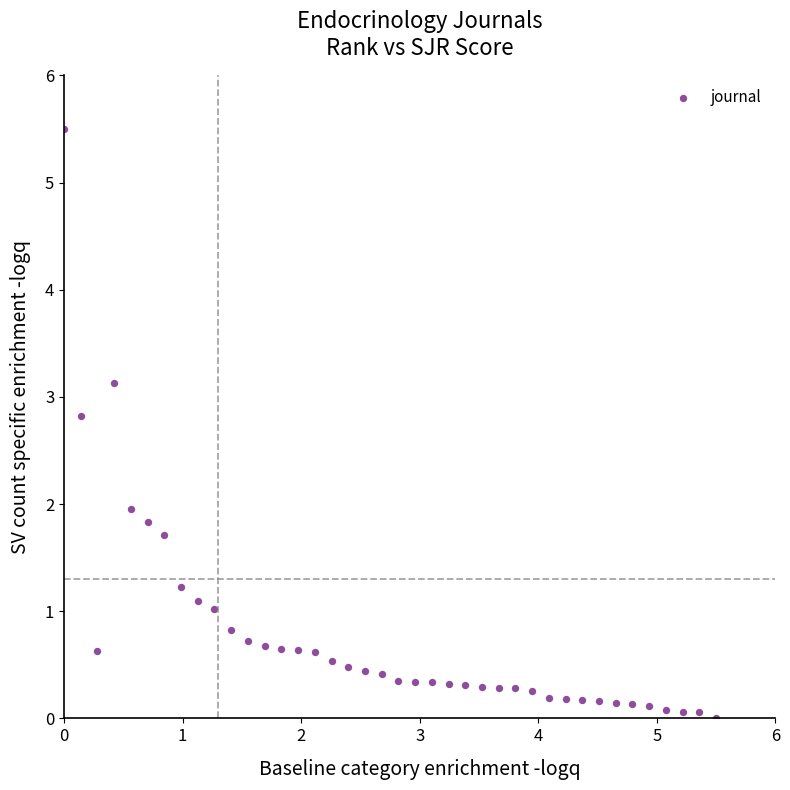

What is the range of Y values (max minus min)?

5.5